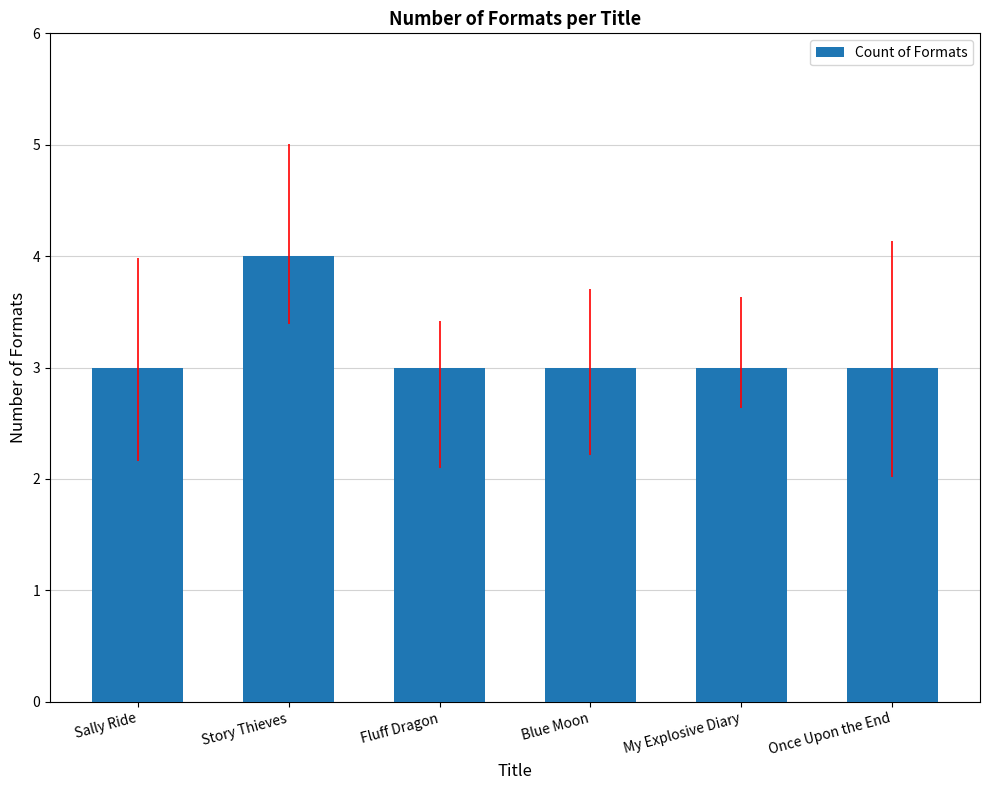

Are the bars horizontal?

No